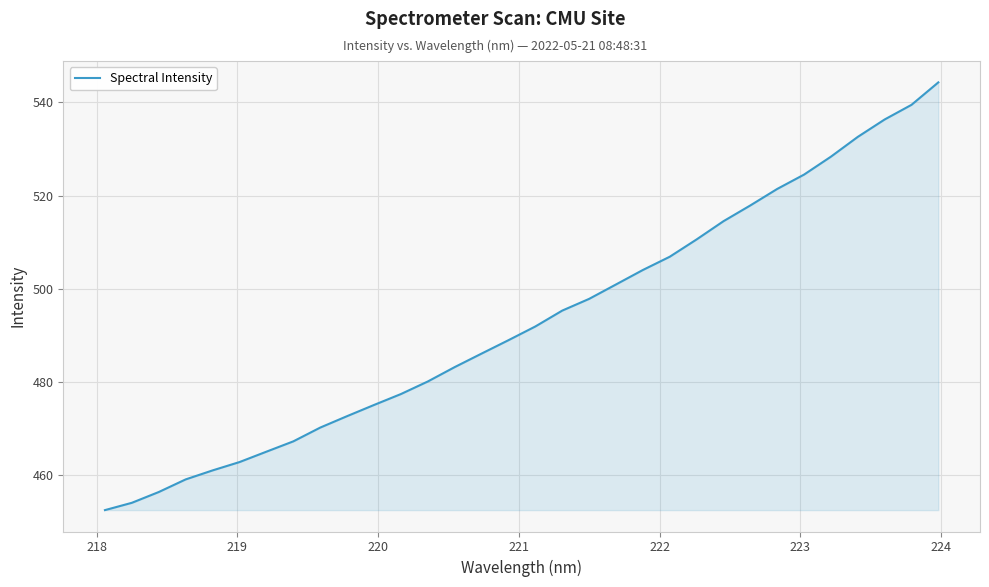

What is the difference between the maximum and minimum values?

91.8